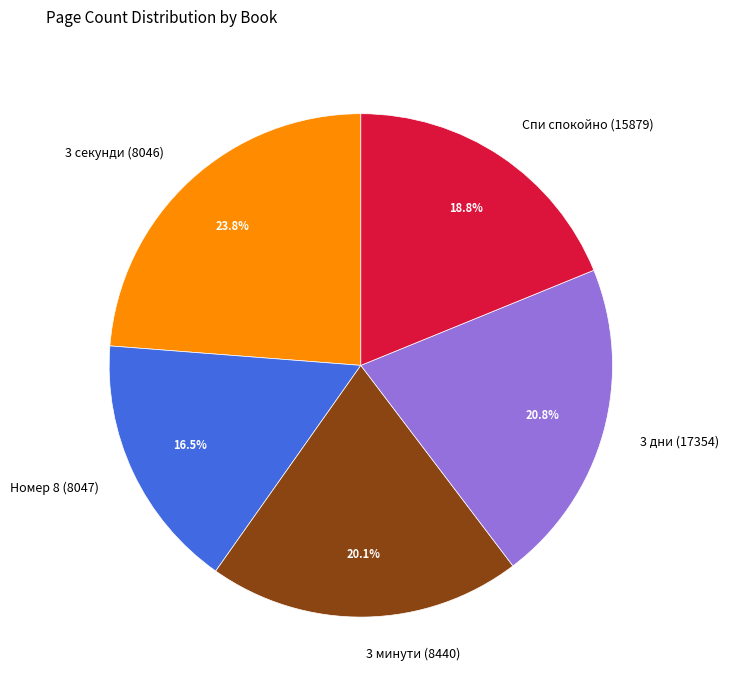

To the nearest percent, what is the difference between the largest and smallest slice percentages?

7%